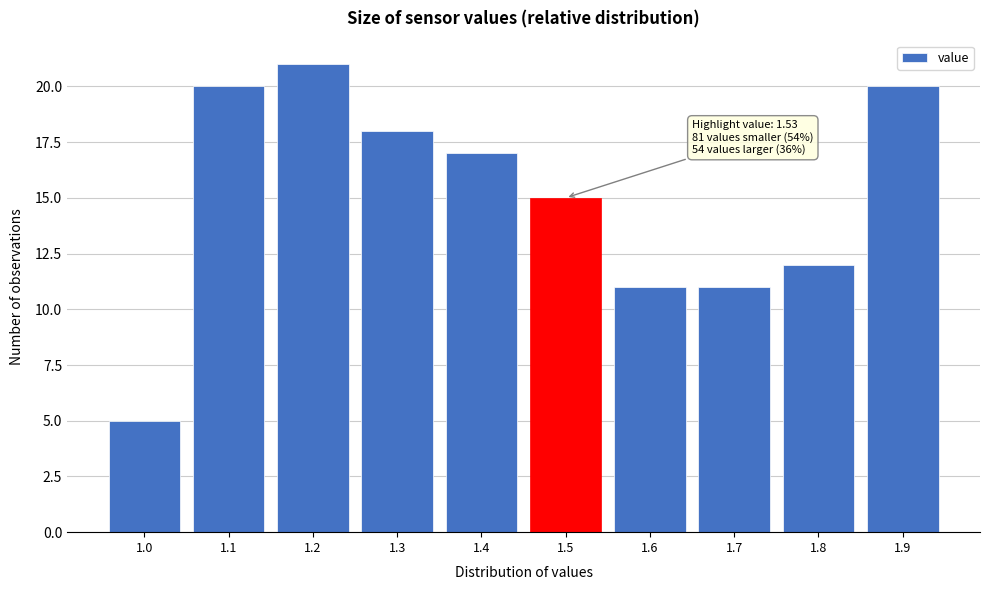

Reading left to right, extract all data points from this chart.

1.0=5	1.1=20	1.2=21	1.3=18	1.4=17	1.5=15	1.6=11	1.7=11	1.8=12	1.9=20